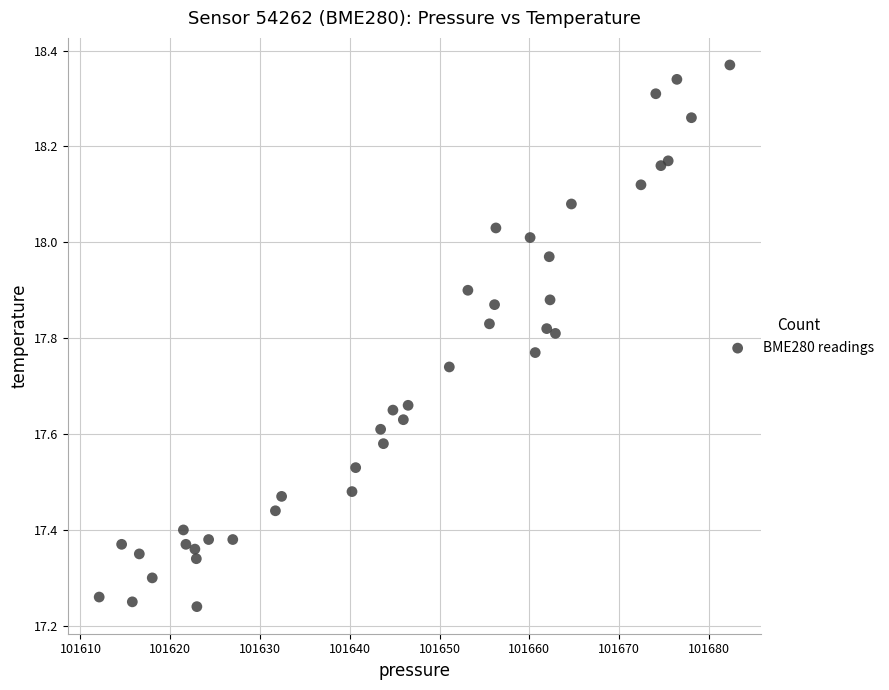

What is the range of X values (max minus min)?

70.2